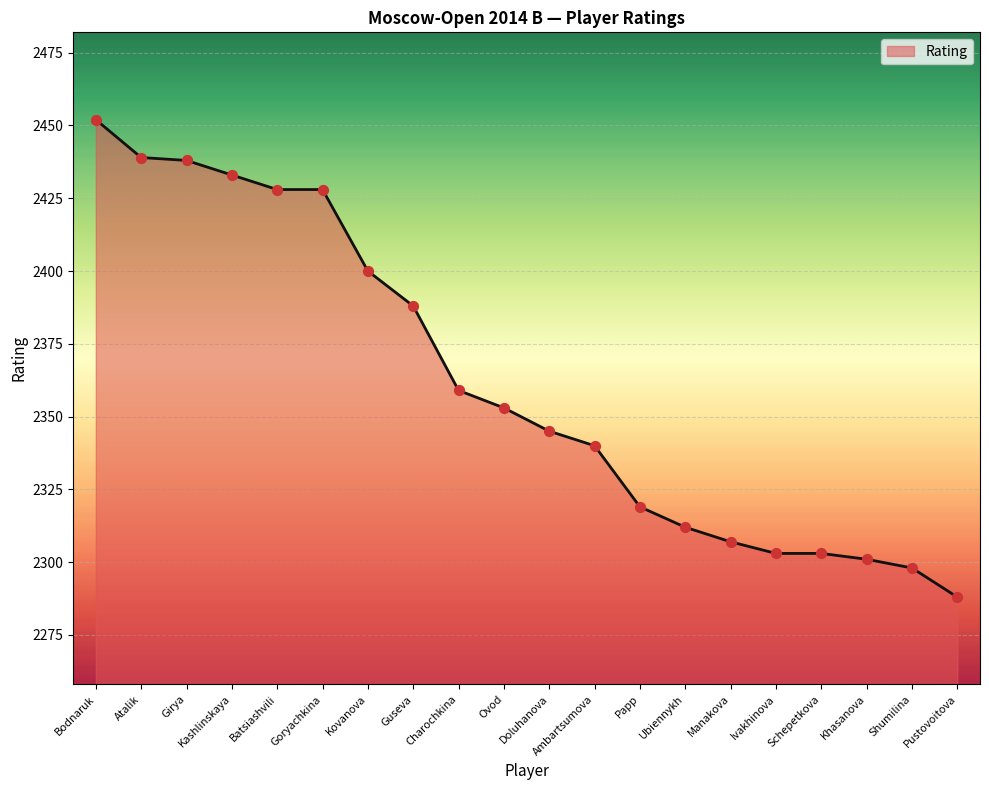

Between Batsiashvili and Guseva, which is larger?

Batsiashvili